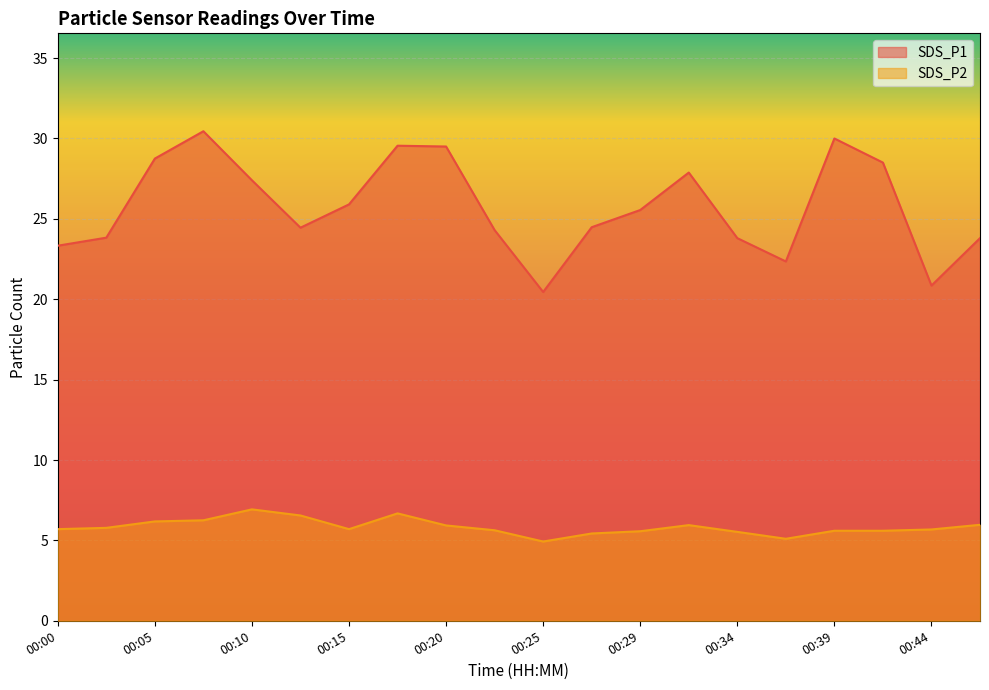

What are all the series names shown in the legend?

SDS_P1, SDS_P2